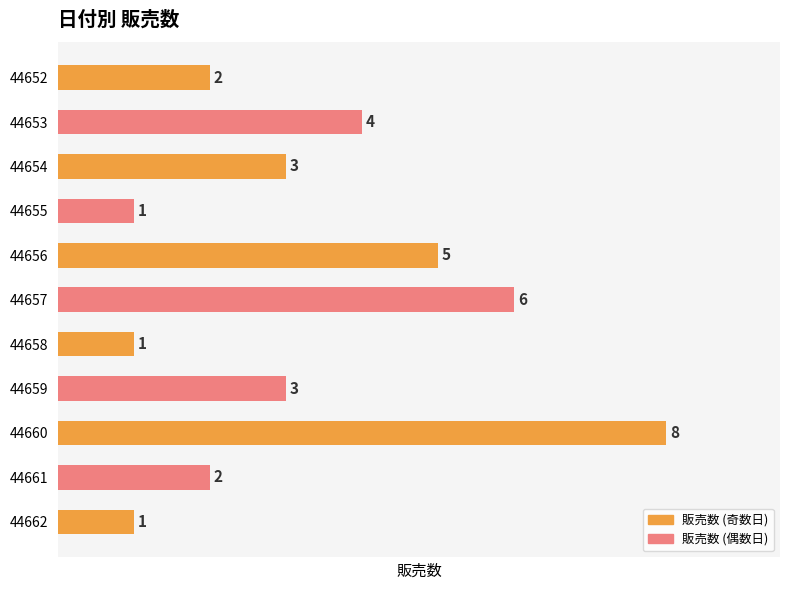

Where is the data nearest to the value 4?

44653